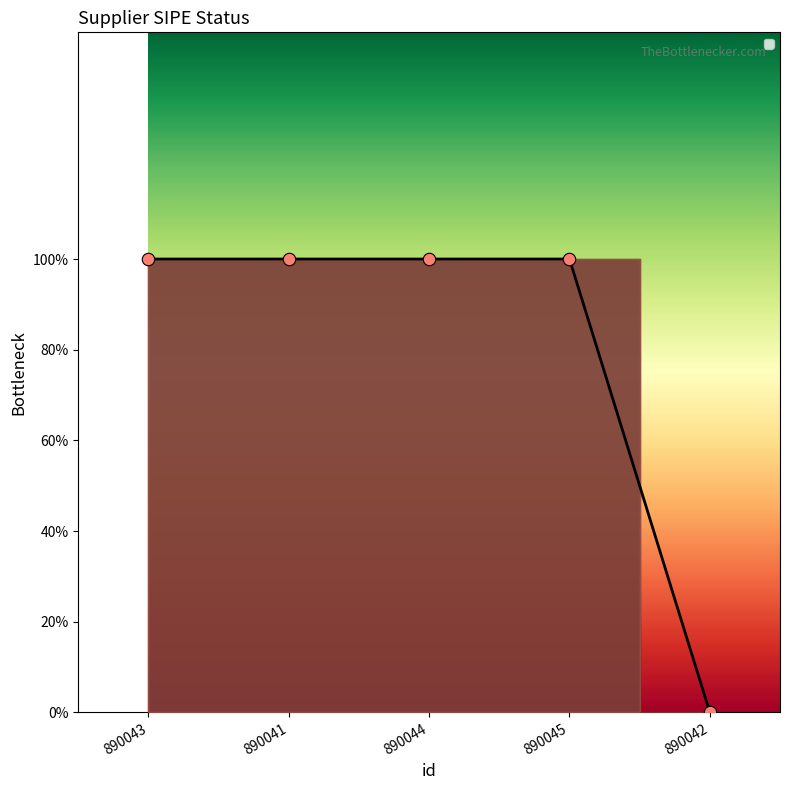

Approximately how many times larger is the value at 890044 compared to 890045?

1.0